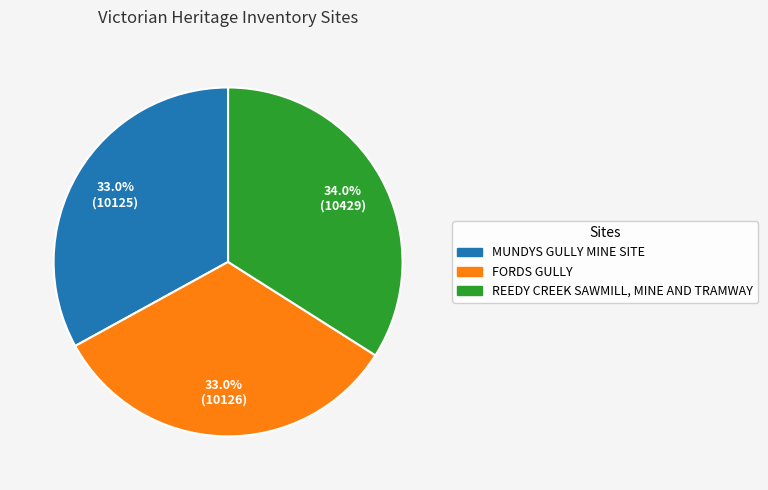

Does REEDY CREEK SAWMILL, MINE AND TRAMWAY represent more than half of the total?

No